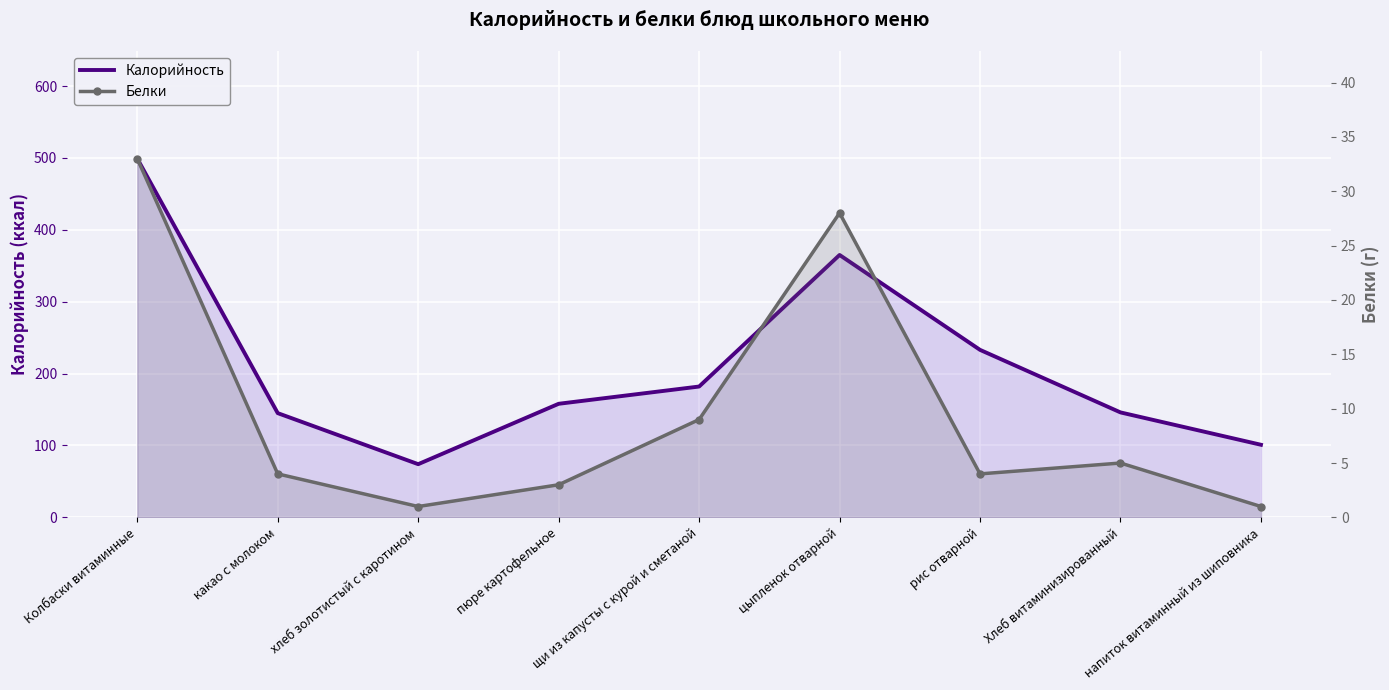

Reading right to left, list all the values displayed in this chart.

Калорийность: напиток витаминный из шиповника=101	Хлеб витаминизированный=146	рис отварной=233	цыпленок отварной=365	щи из капусты с курой и сметаной=182	пюре картофельное=158	хлеб золотистый с каротином=74	какао с молоком=145	Колбаски витаминные=499
Белки: напиток витаминный из шиповника=1	Хлеб витаминизированный=5	рис отварной=4	цыпленок отварной=28	щи из капусты с курой и сметаной=9	пюре картофельное=3	хлеб золотистый с каротином=1	какао с молоком=4	Колбаски витаминные=33